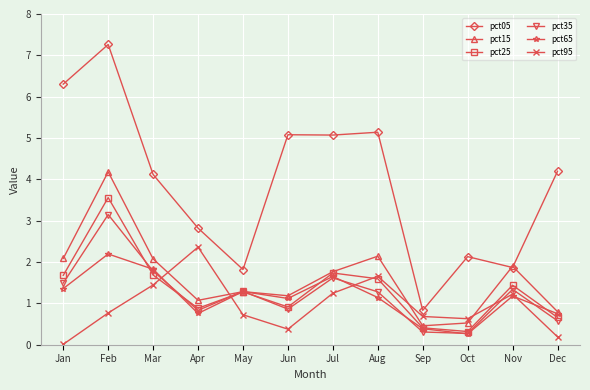

True or false: pct05 and pct35 intersect in this chart.

False